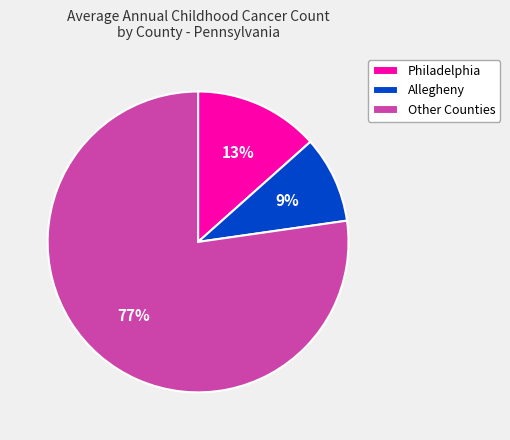

Between Other Counties and Allegheny, which is larger?

Other Counties